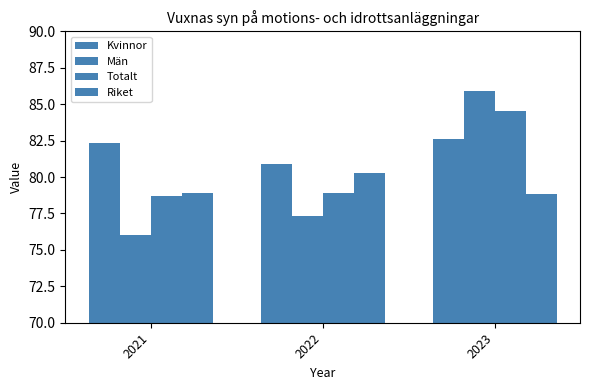

Is it true that Totalt equals 78.7 at 2021?

True